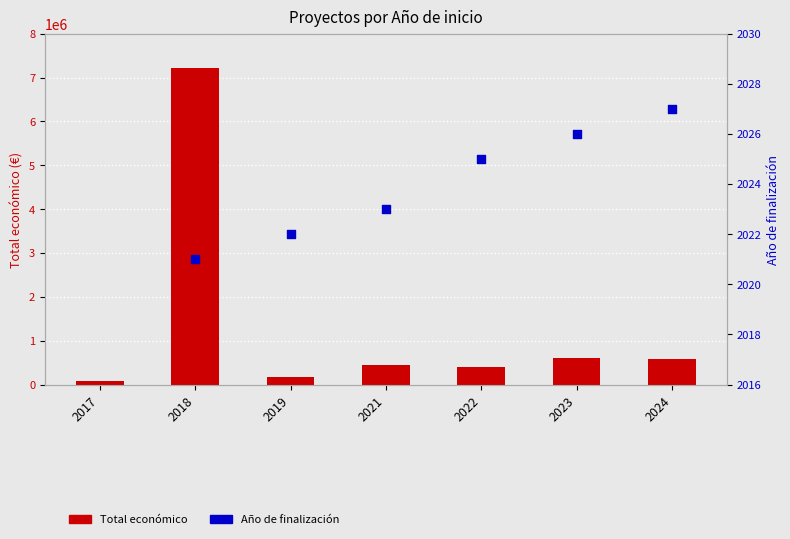

Between 2022 and 2018, which is larger?

2018